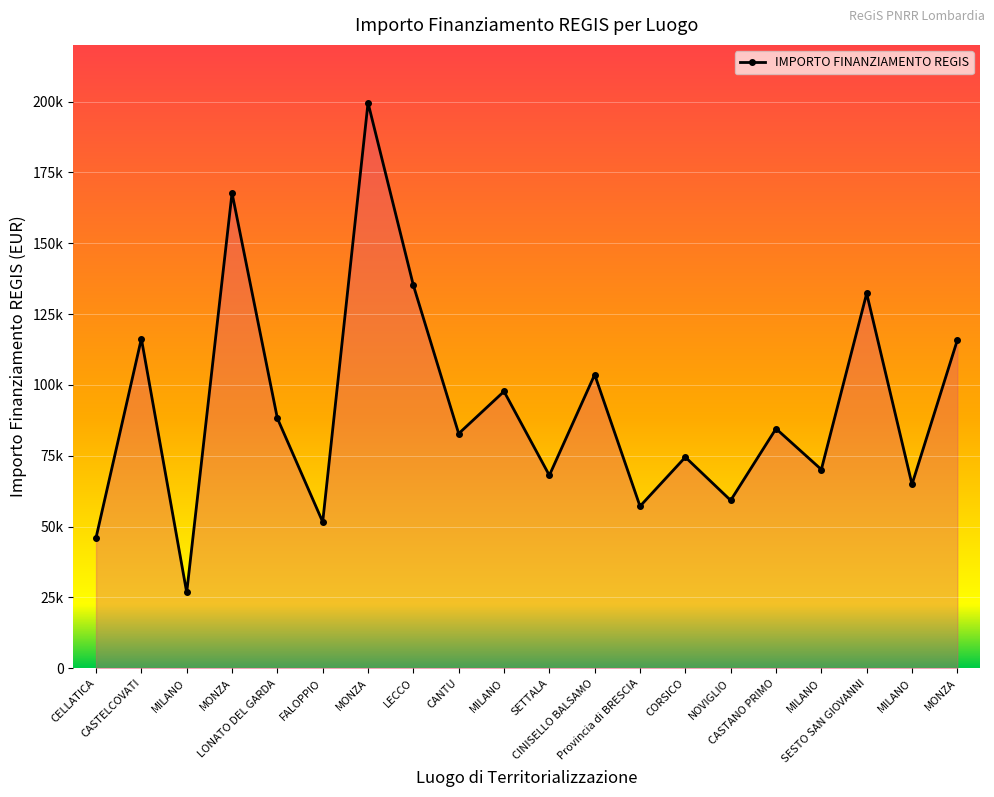

What is the label of the 12th point from the left?

CINISELLO BALSAMO